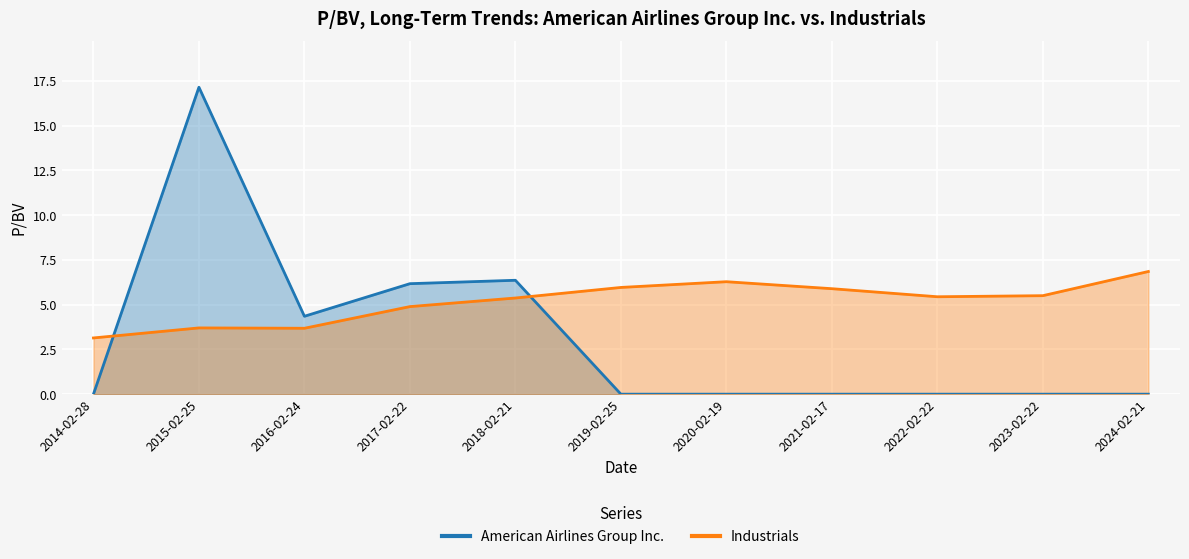

Which label corresponds to the smallest value in the chart?

2014-02-28